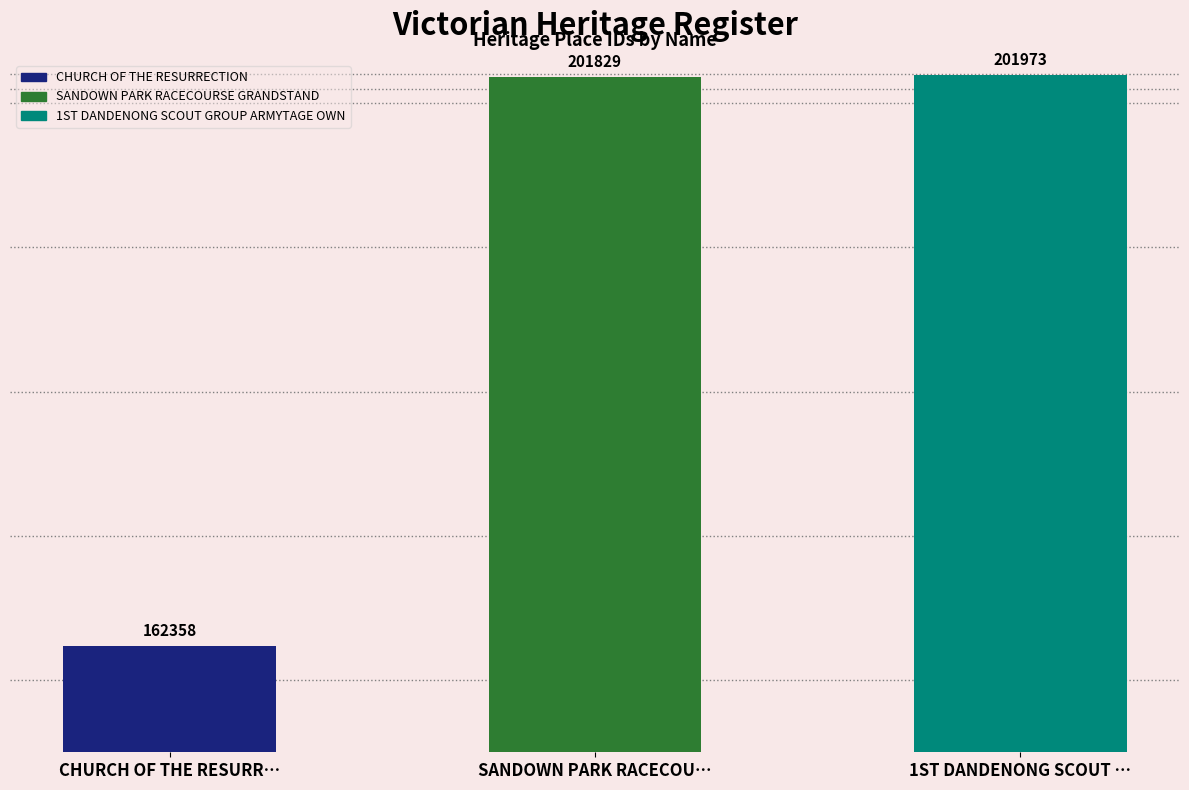

How many categories are shown in the chart?

3